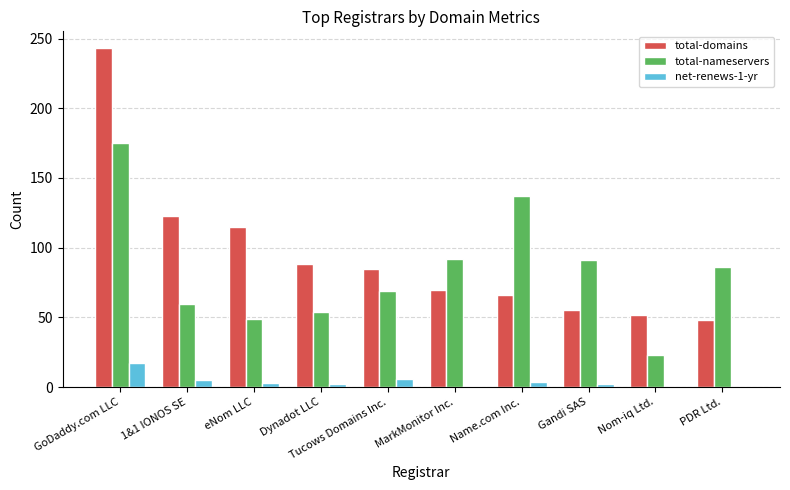

Where is total-domains nearest to the value 145?

1&1 IONOS SE